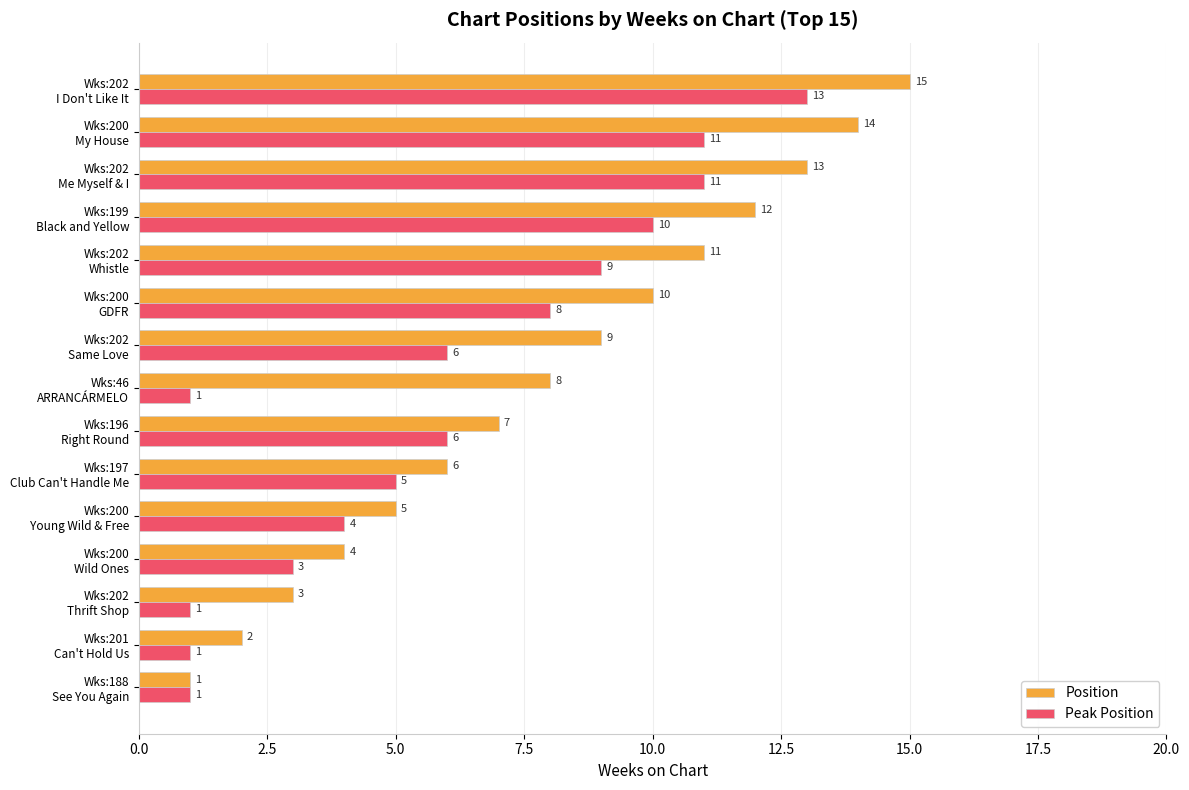

Which series has the largest total across all categories?

Position